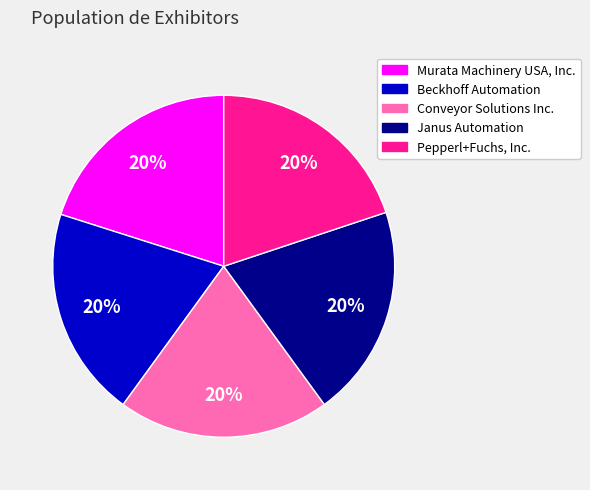

Does Janus Automation represent more than half of the total?

No